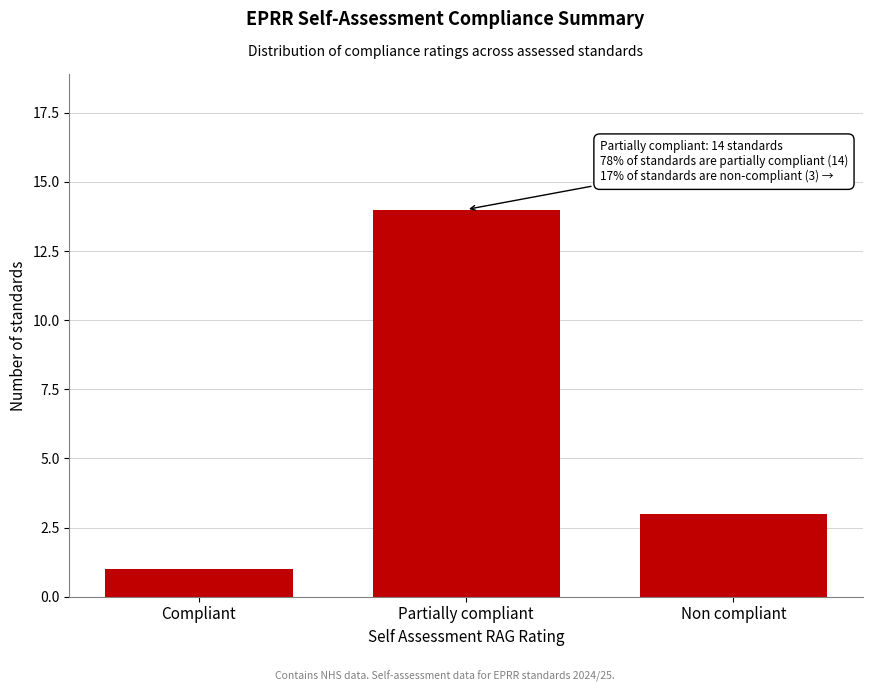

Reading left to right, transcribe all the data shown in this chart.

Compliant=1	Partially compliant=14	Non compliant=3